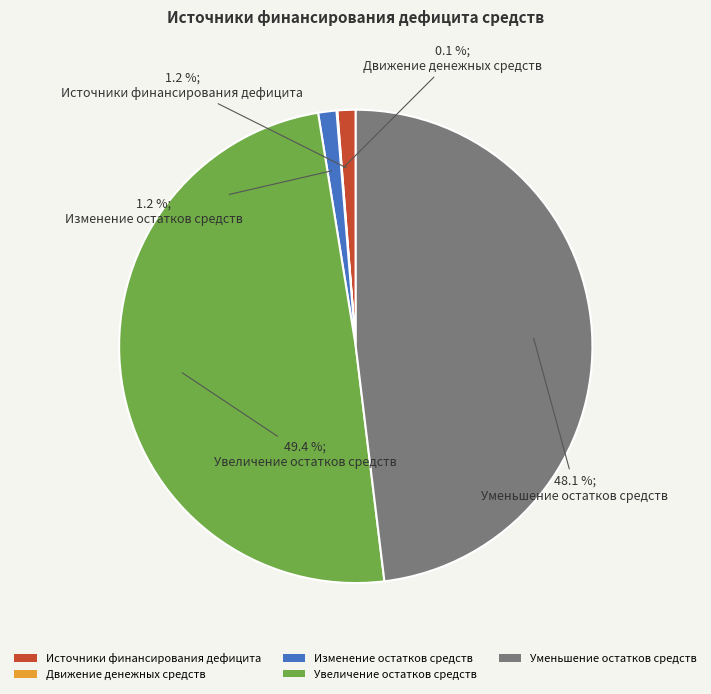

Which has a higher value, Источники финансирования дефицита or Уменьшение остатков средств?

Уменьшение остатков средств